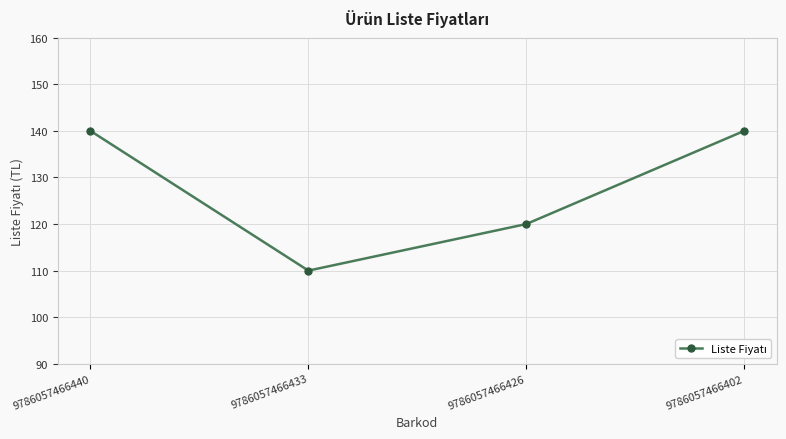

Is it true that the value at 9786057466440 is 140?

True